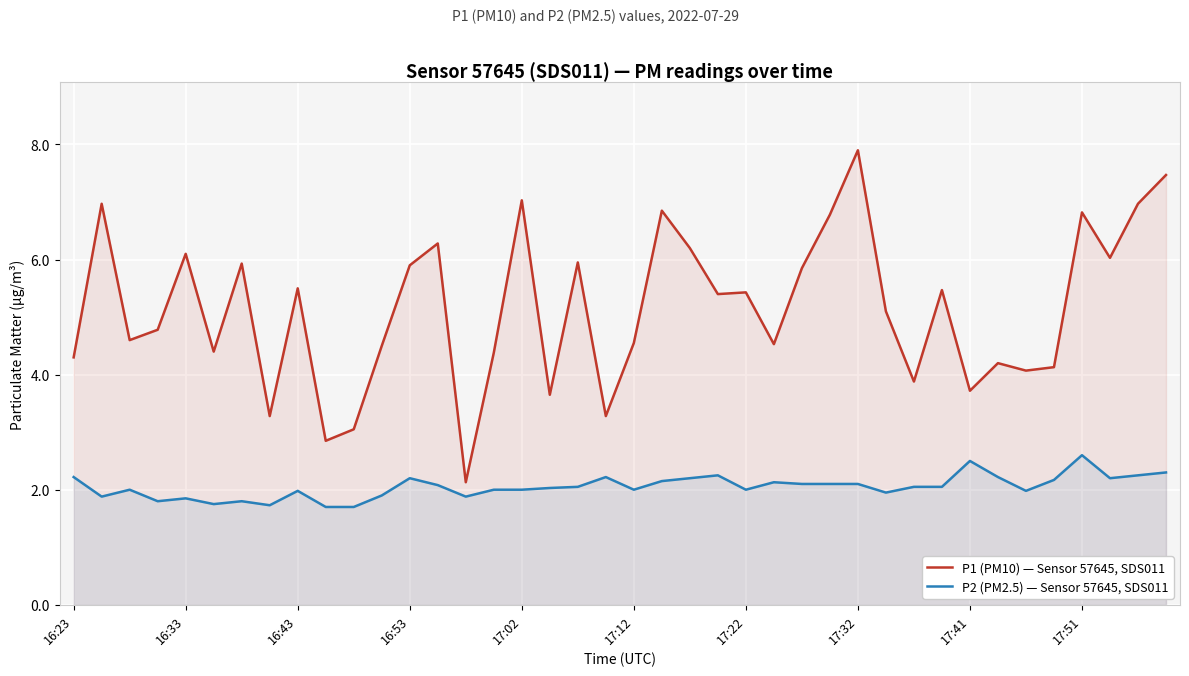

What is the highest value of the P2 (PM2.5) — Sensor 57645, SDS011 series?

2.6